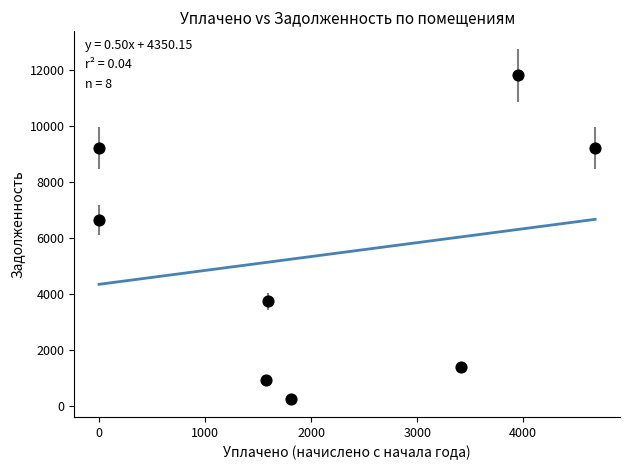

What is the range of Y values (max minus min)?

11548.8